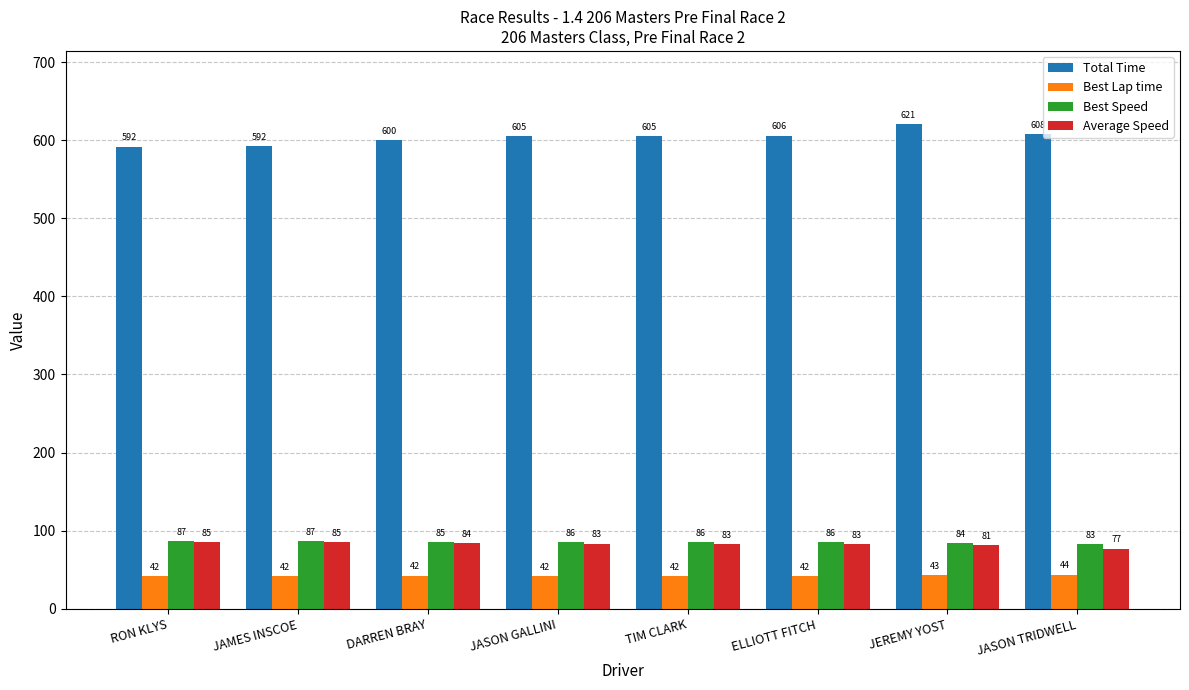

Which series has the largest range (max minus min)?

Total Time